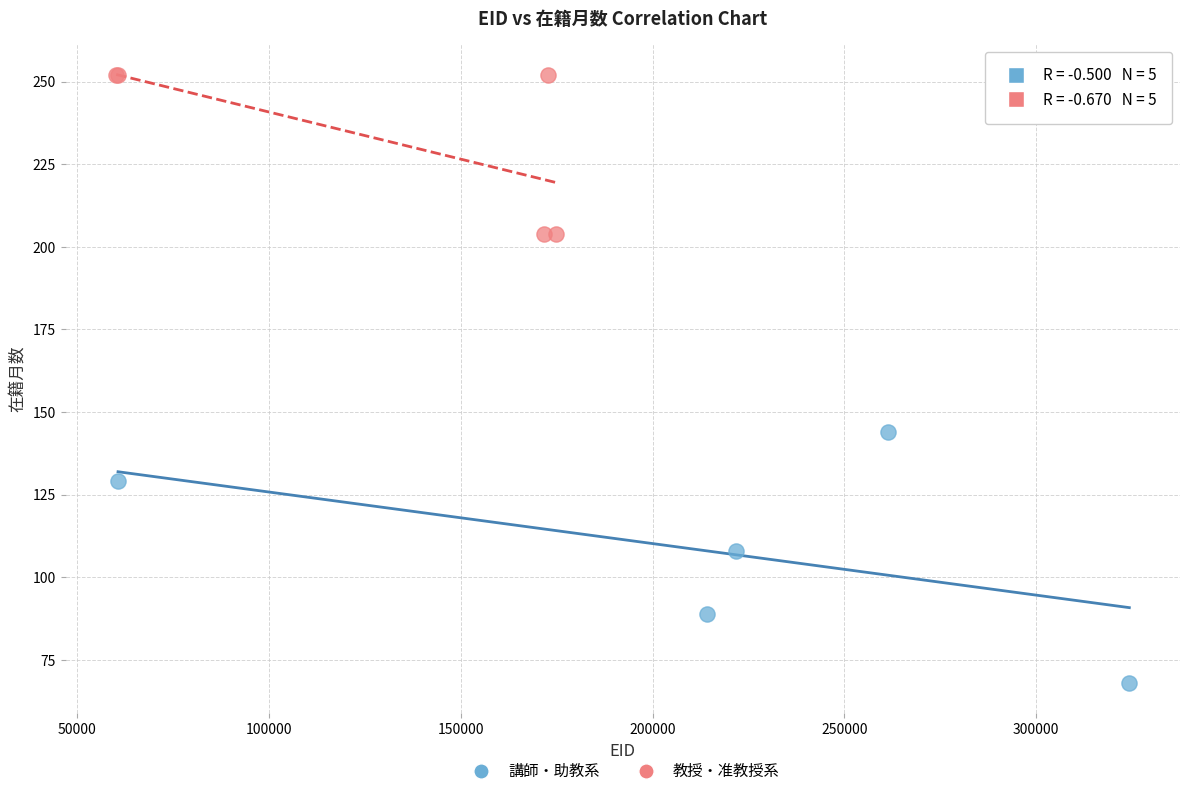

Which series reaches the minimum Y coordinate?

講師・助教系